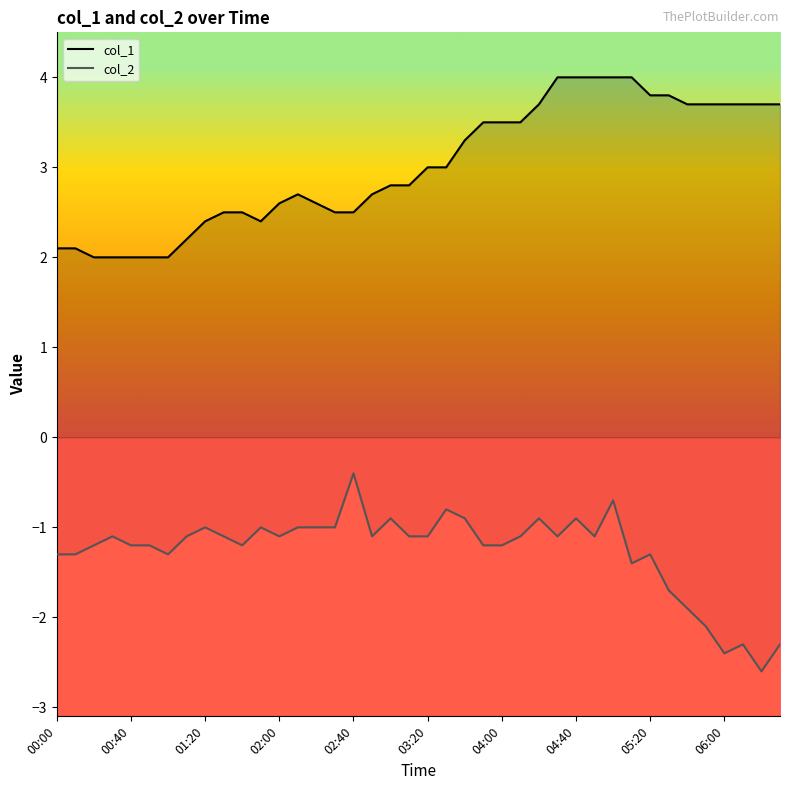

Which series has the widest spread of values?

col_2